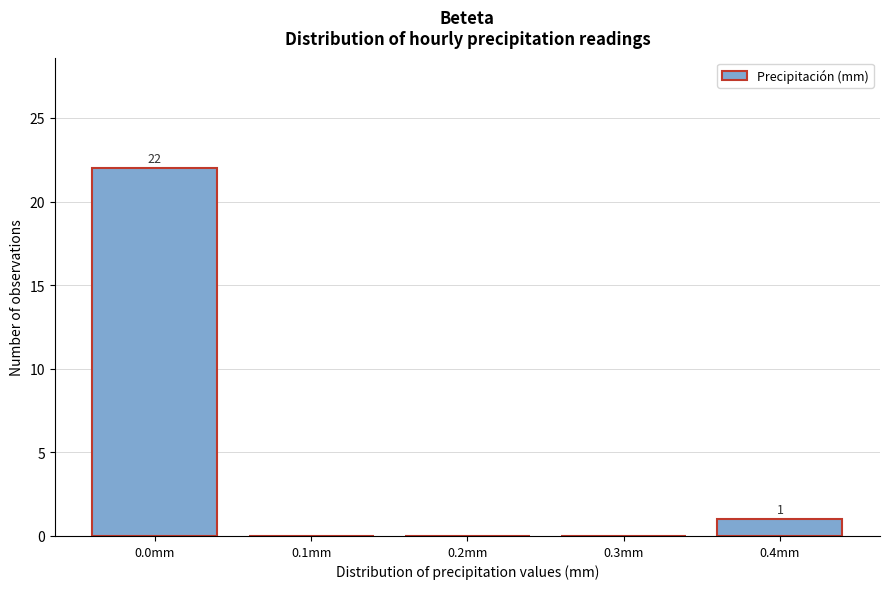

Reading left to right, transcribe all the data shown in this chart.

0.0mm=22	0.1mm=0	0.2mm=0	0.3mm=0	0.4mm=1